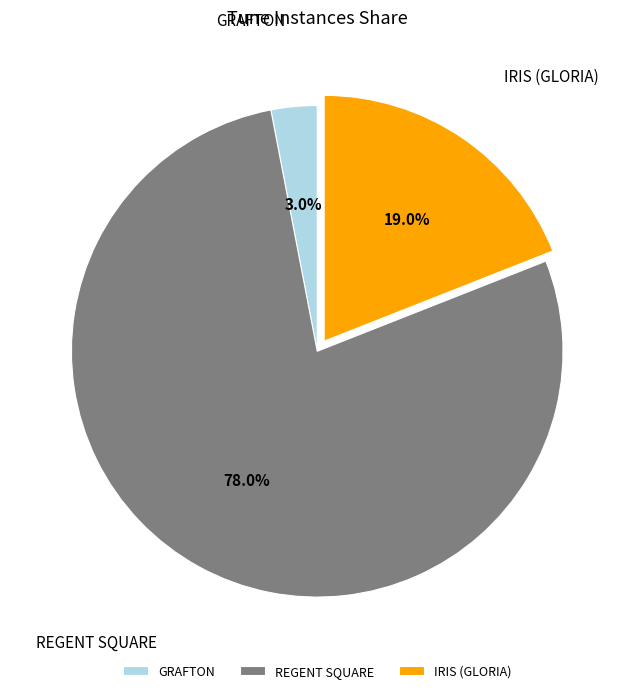

How many segments does this pie chart have?

3